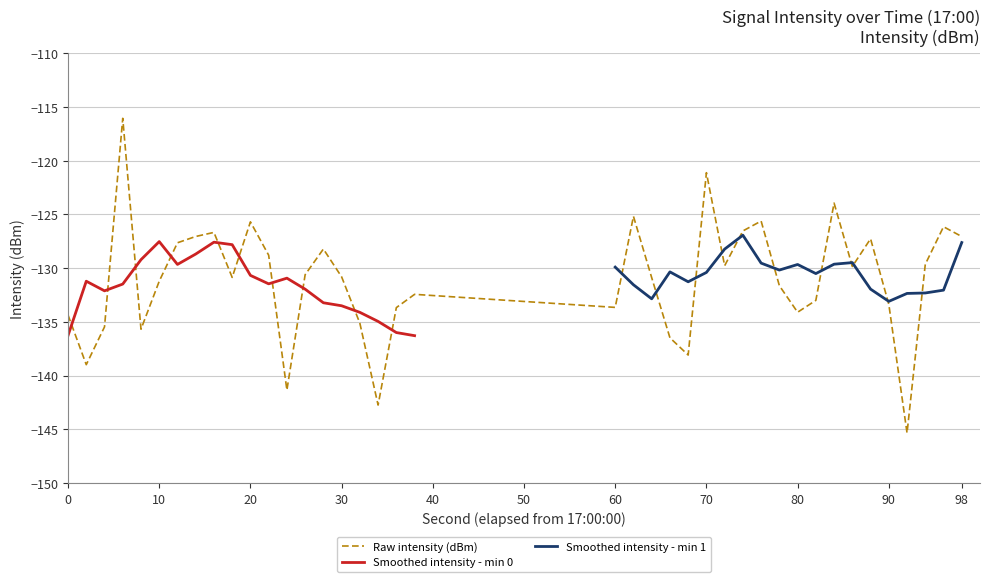

At which category does intensity(dBm) - first 30 samples reach its first local peak?

6